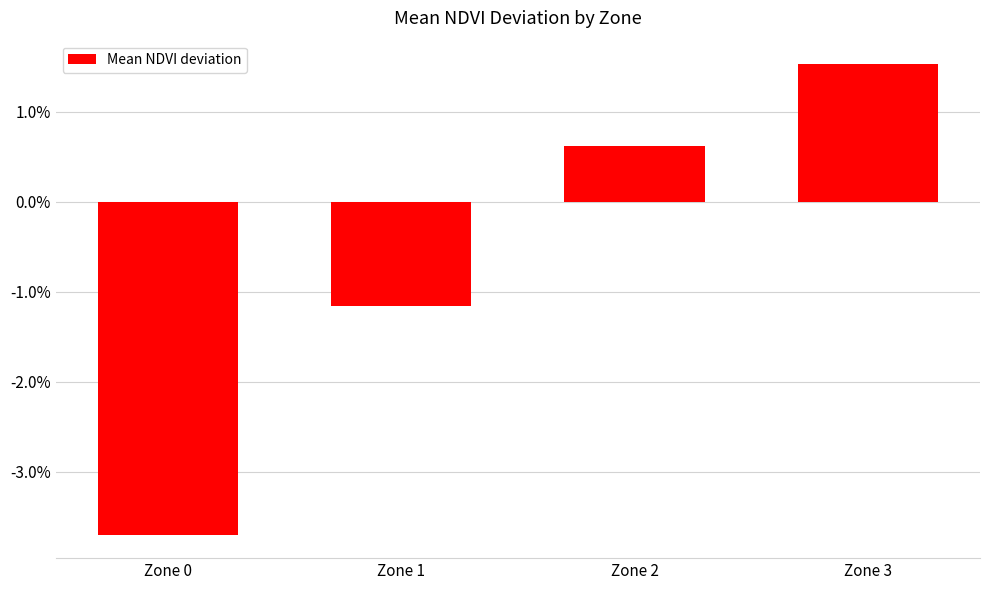

Between Zone 0 and Zone 1, which is larger?

Zone 1